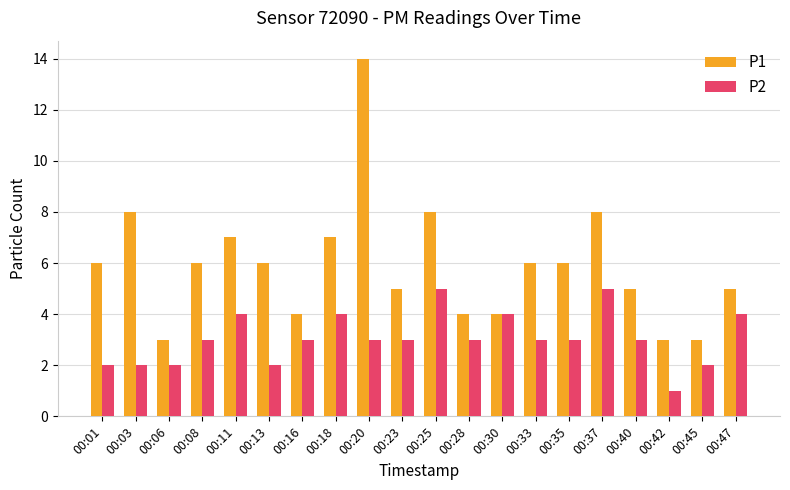

Read the P2 value at 00:16.

3